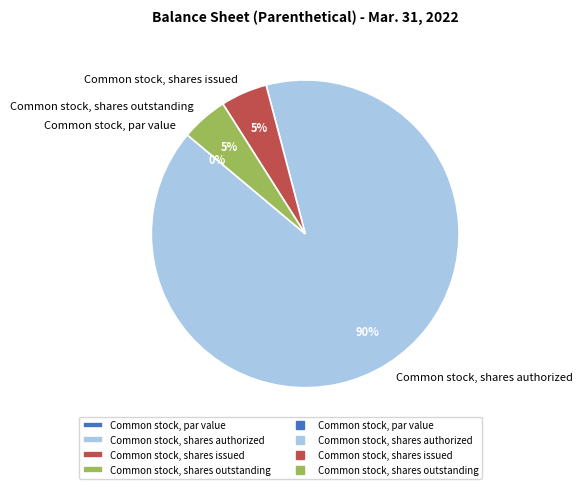

What is the largest slice in the pie chart?

Common stock, shares authorized